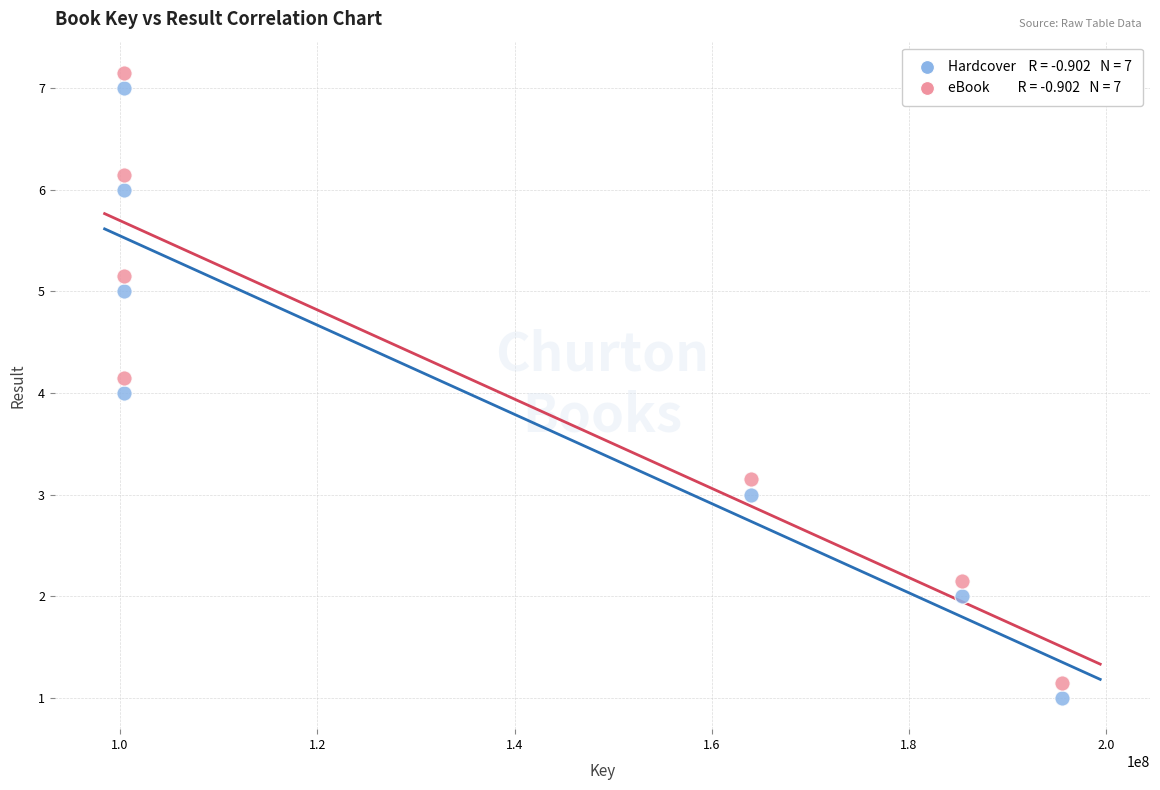

Across all data points, what is the range of X values (max minus min)?

95038705.0